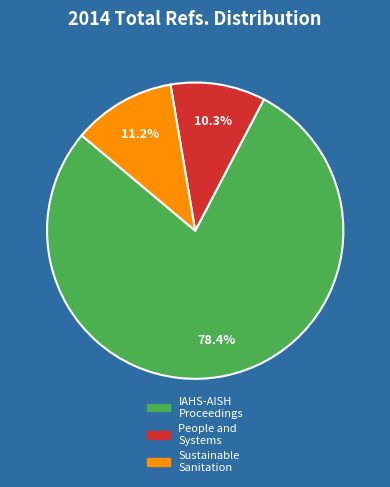

Is there any slice that represents more than half of the pie?

Yes